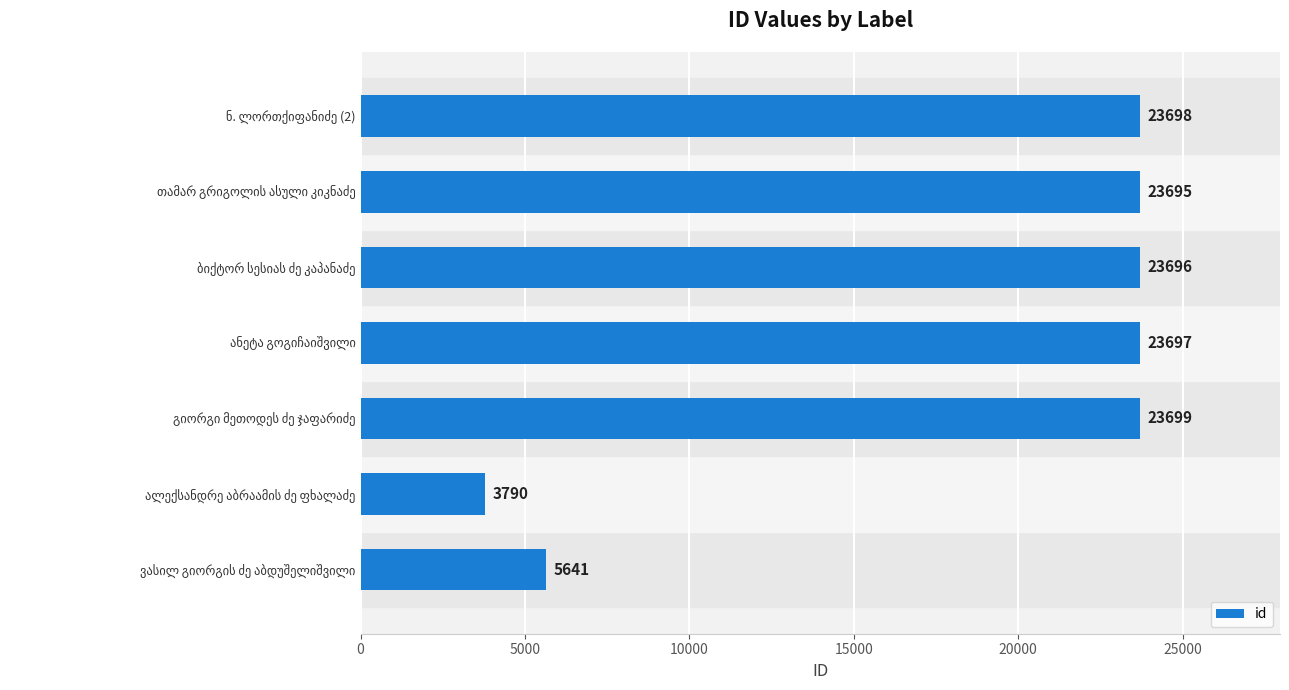

Reading top to bottom, list all the values displayed in this chart.

23698	23695	23696	23697	23699	3790	5641